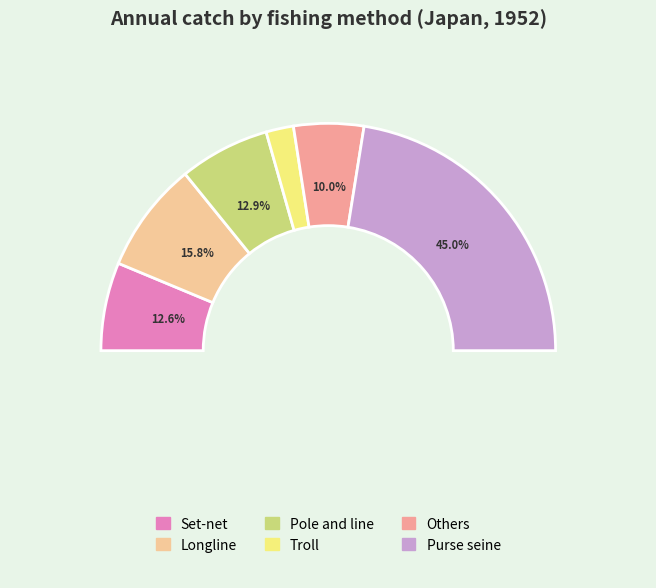

Is it true that Others is 15% of the pie?

False